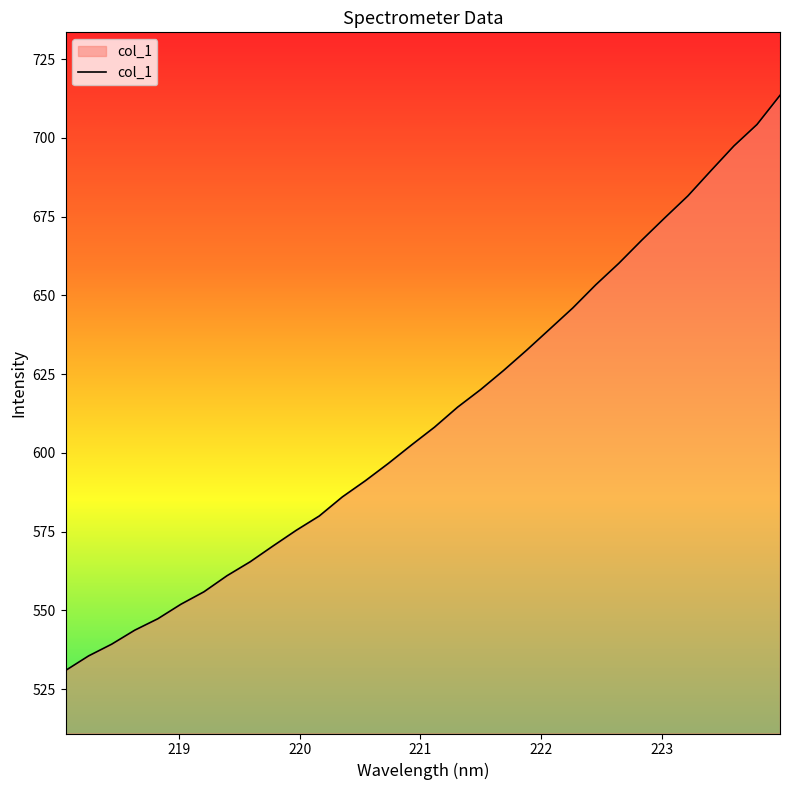

What is the difference between the maximum and minimum values?

182.6